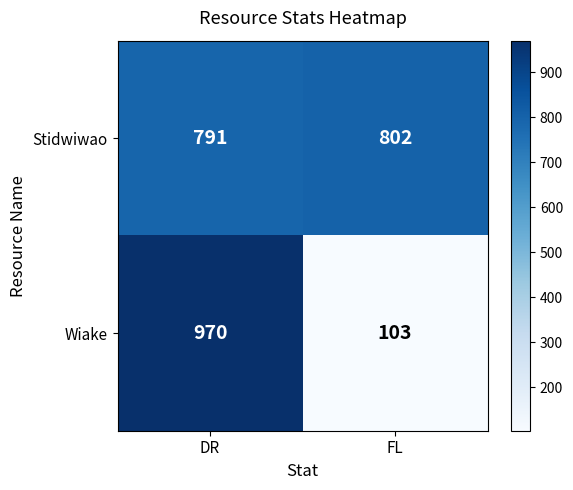

List the series in order of their peak value, highest first.

Wiake, Stidwiwao